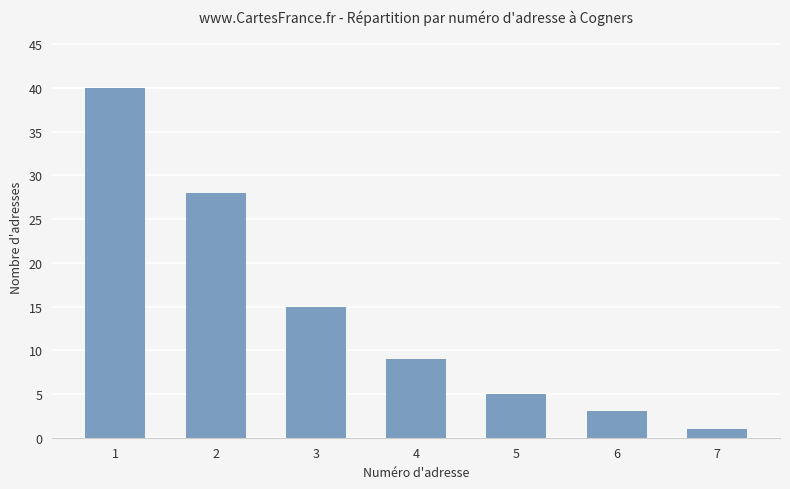

Are the bars grouped side by side (vs. stacked)?

No